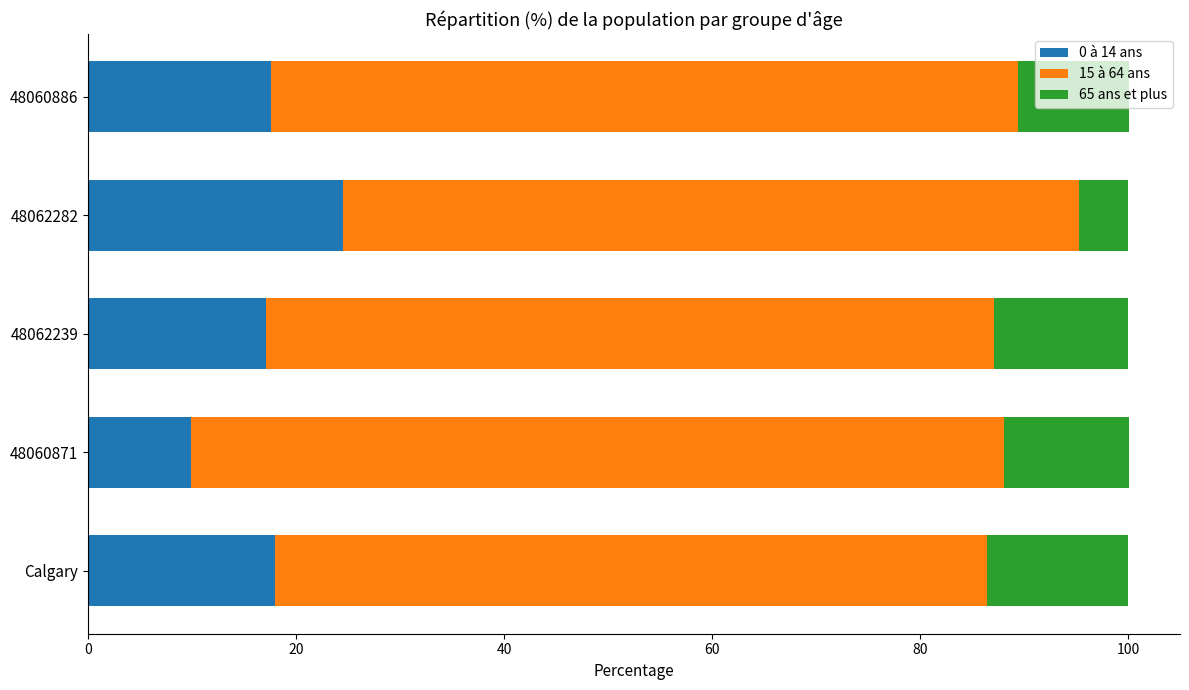

What is the total value across all series at 48060871?

100.1